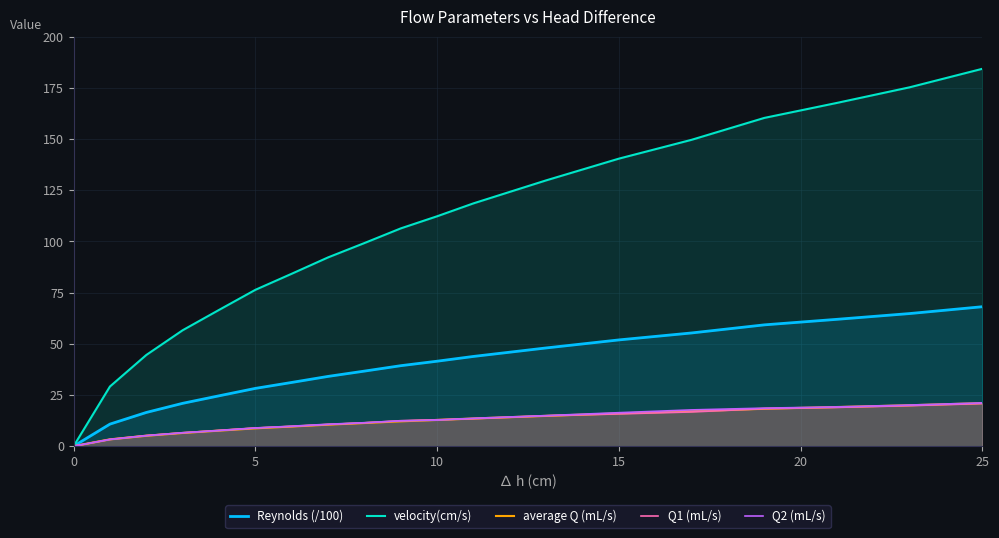

True or false: velocity(cm/s) has a value of 106.4 at 9.

True